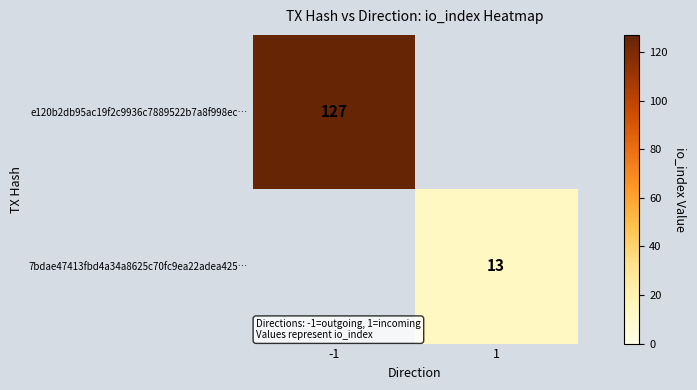

The value of 7bdae47413fbd4a34a8625c70fc9ea22adea425… at 1 is 13. True or false?

True